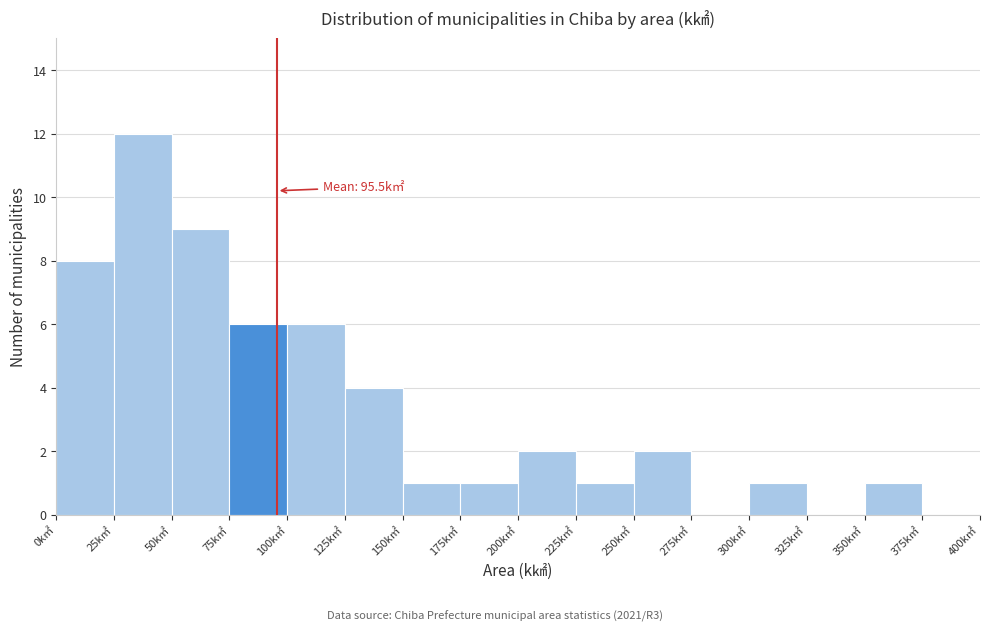

Over which range of the x-axis is the bar tallest?

25 to 50